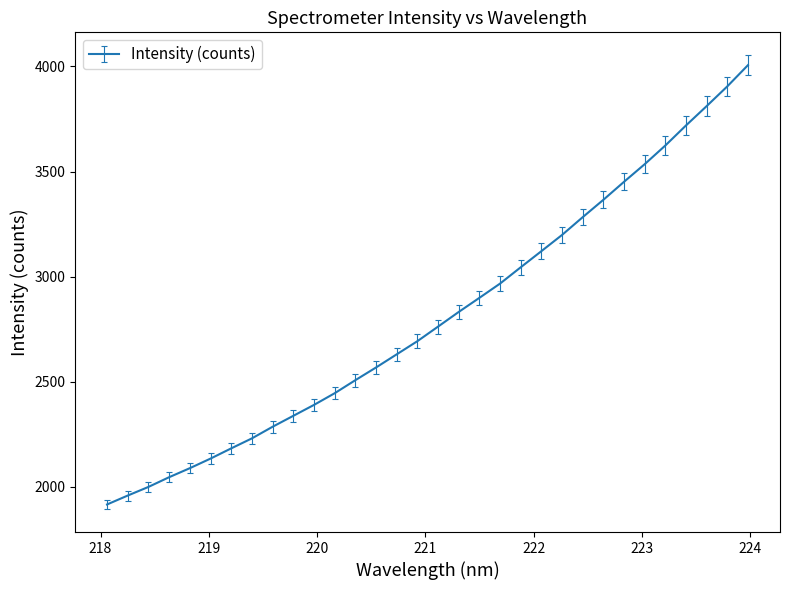

What is the minimum value shown in the chart?

1916.5